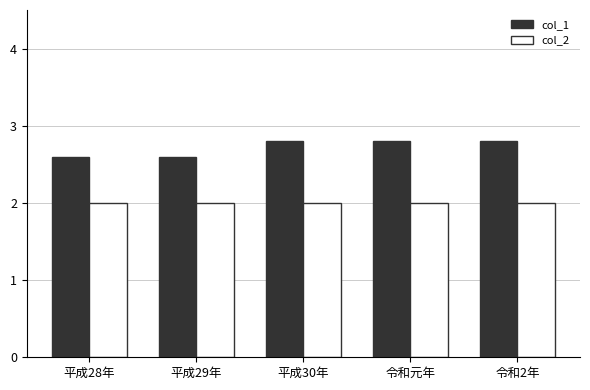

How many bars are there in total?

10